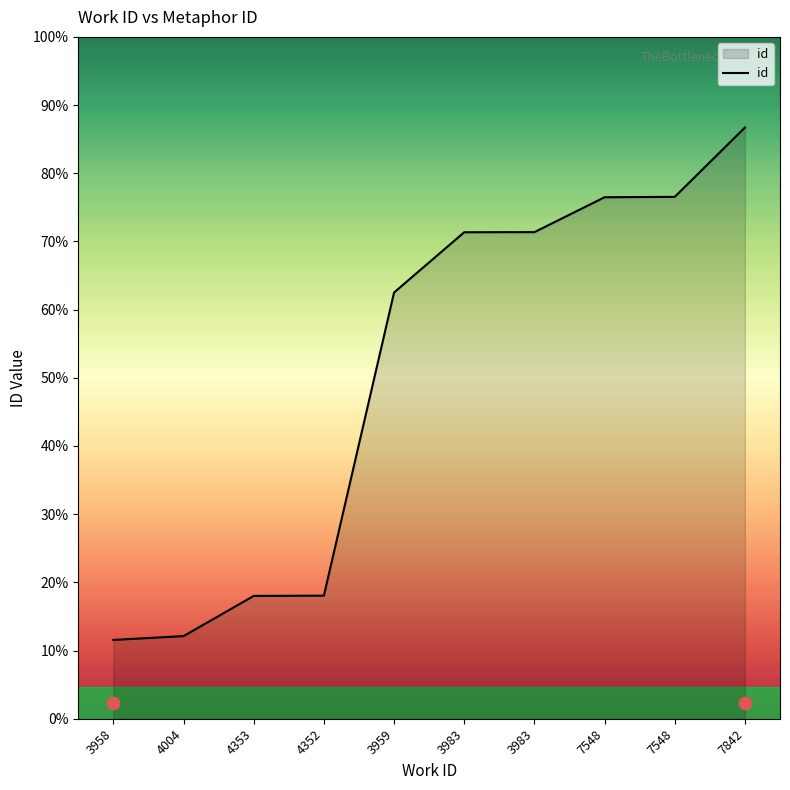

Which has a higher value, 4004 or 7548?

7548